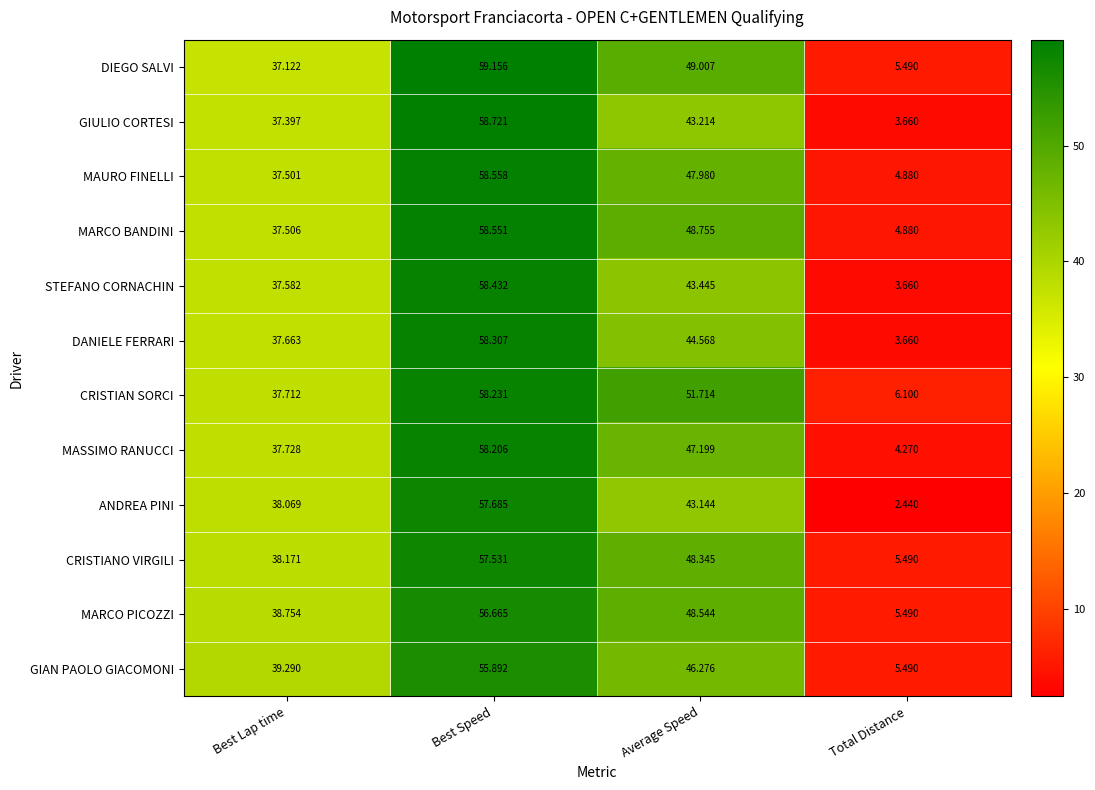

Which series has the largest total across all categories?

CRISTIAN SORCI